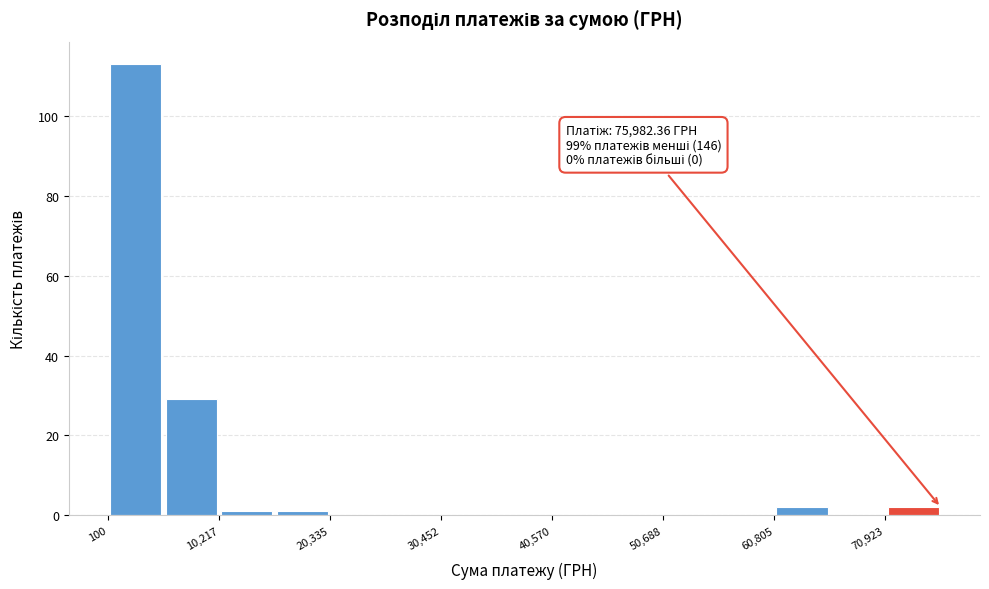

Read against the x-axis, roughly where is the centre of the tallest bar?

2000